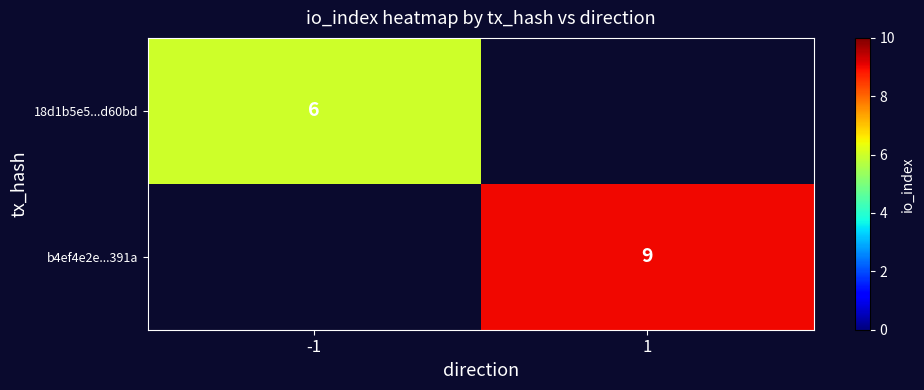

The b4ef4e2e...391a series shows 15 at 1. True or false?

False